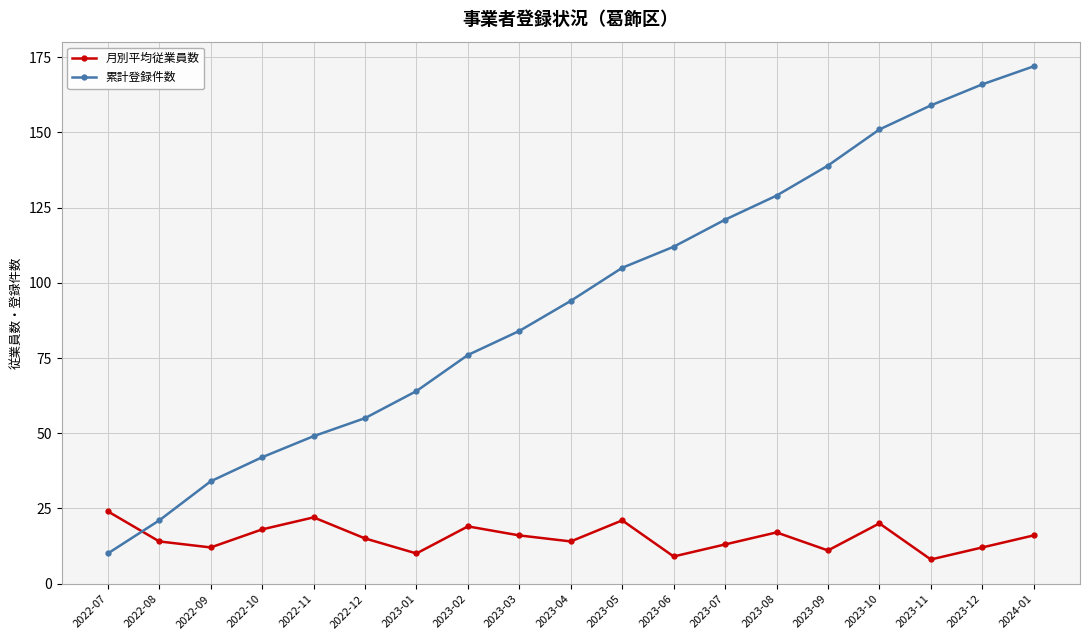

What is the label of the 2nd point from the left?

2022-08